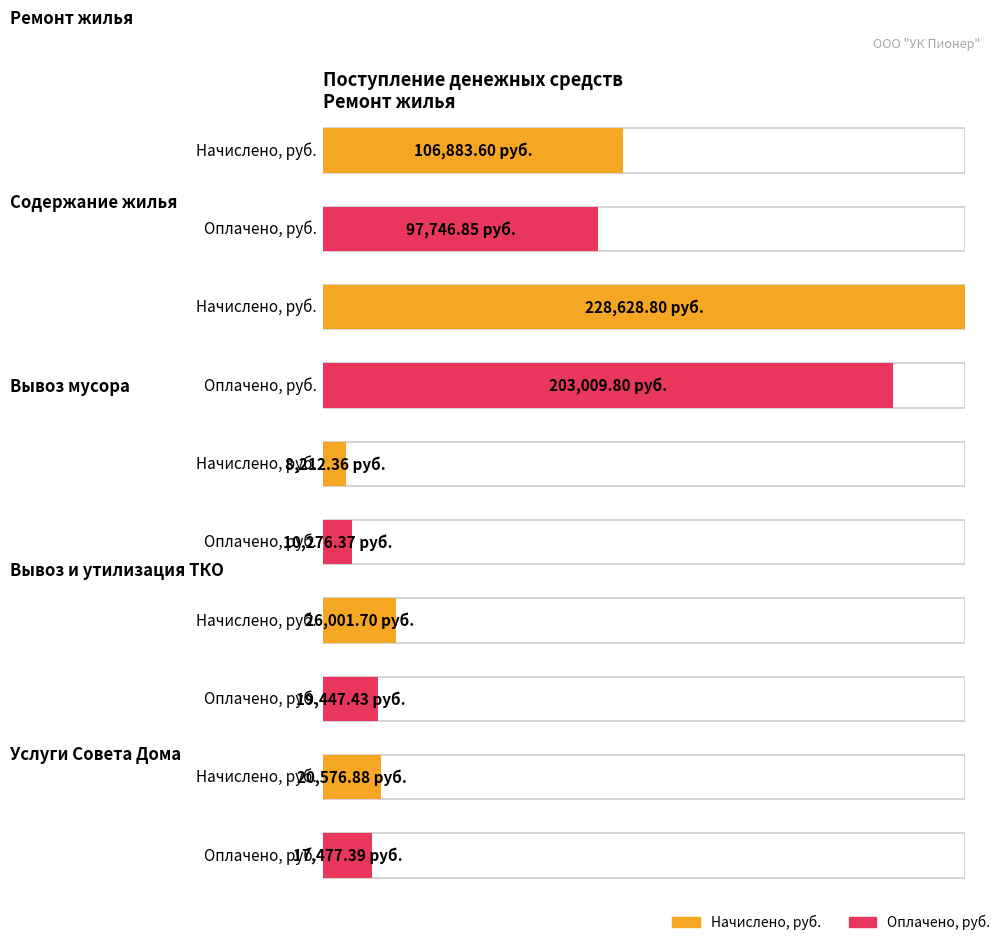

What is the difference between the second highest and minimum values in the Оплачено, руб. series?

87470.5